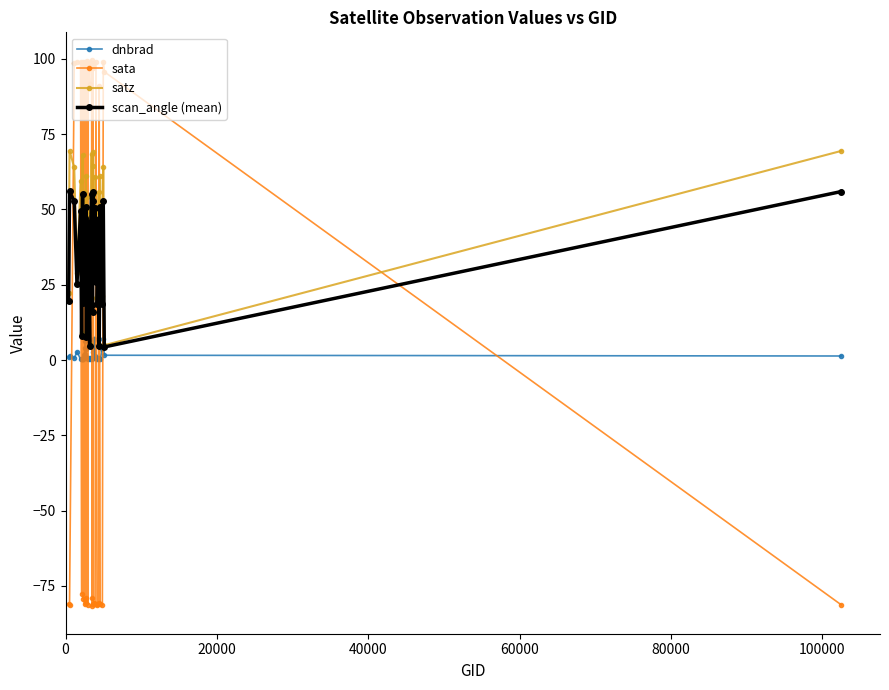

Which series has the largest range (max minus min)?

sata